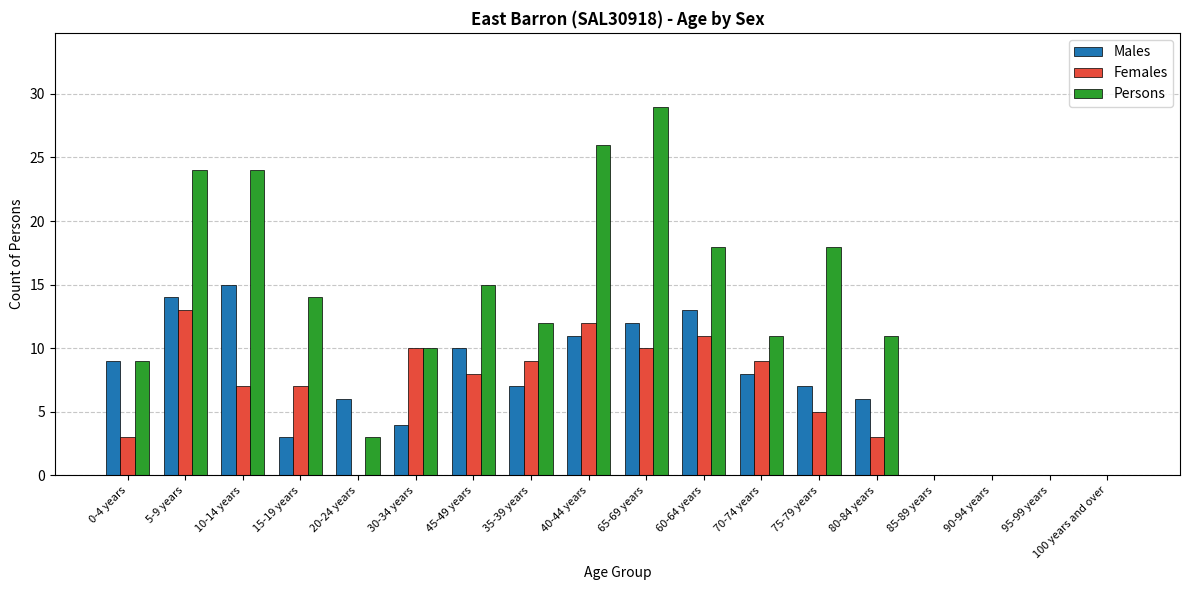

What is the highest value of the Persons series?

29